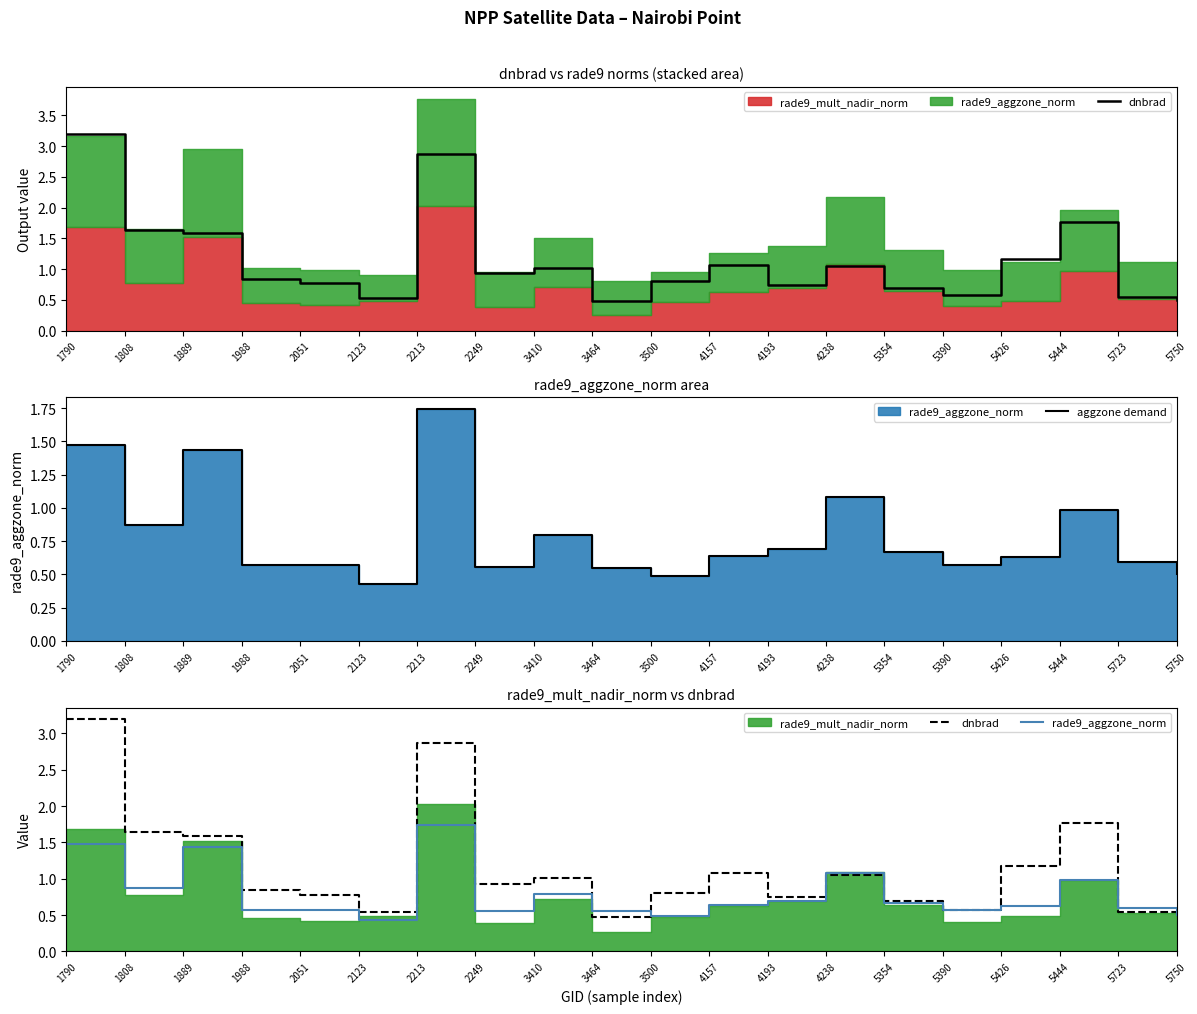

Does the chart have visible grid lines?

No